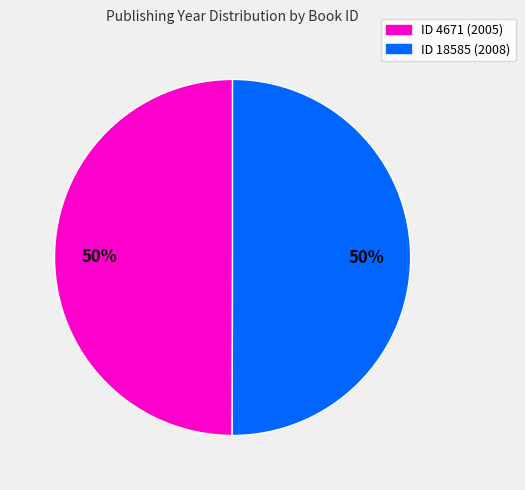

To the nearest percent, what is the average slice percentage?

50%